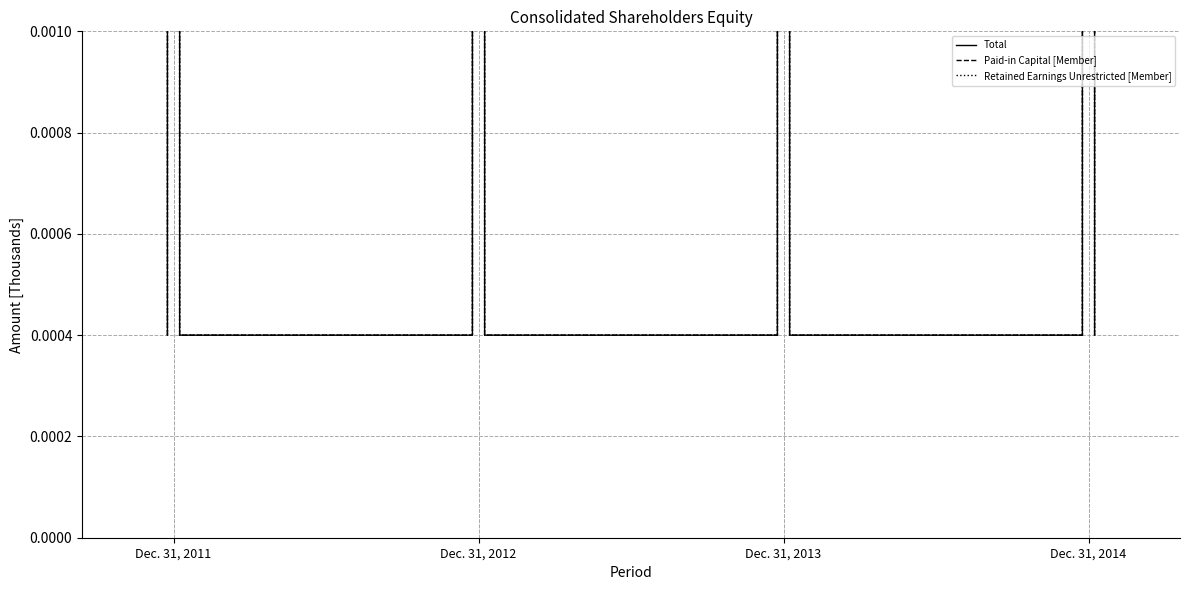

True or false: Retained Earnings Unrestricted [Member] has more than 0 interior local peaks.

True